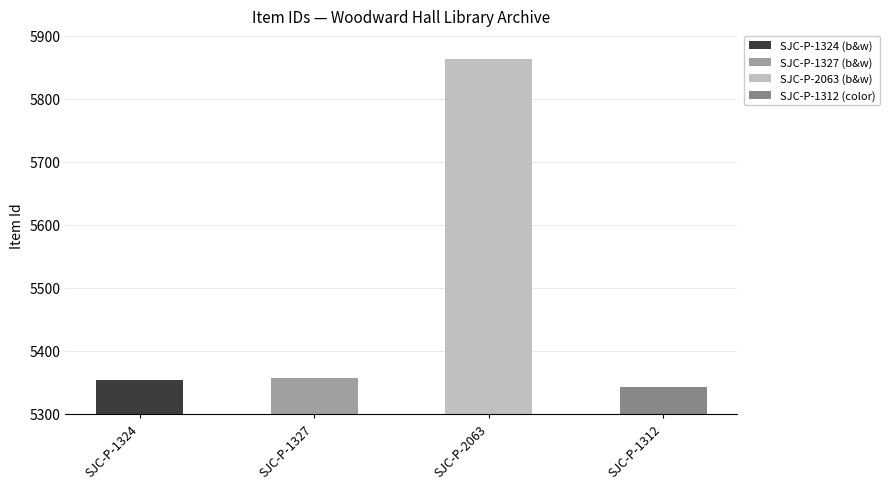

What position from the left is SJC-P-1327?

2